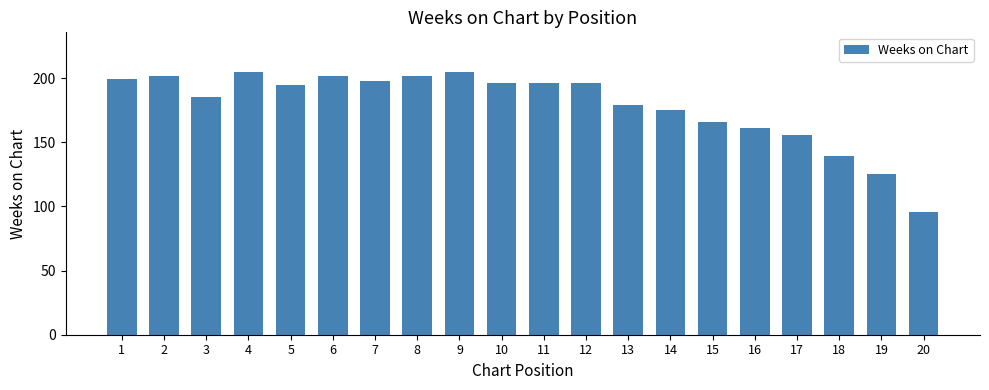

Reading left to right, list all the values displayed in this chart.

199	202	185	205	195	202	198	202	205	196	196	196	179	175	166	161	156	139	125	96